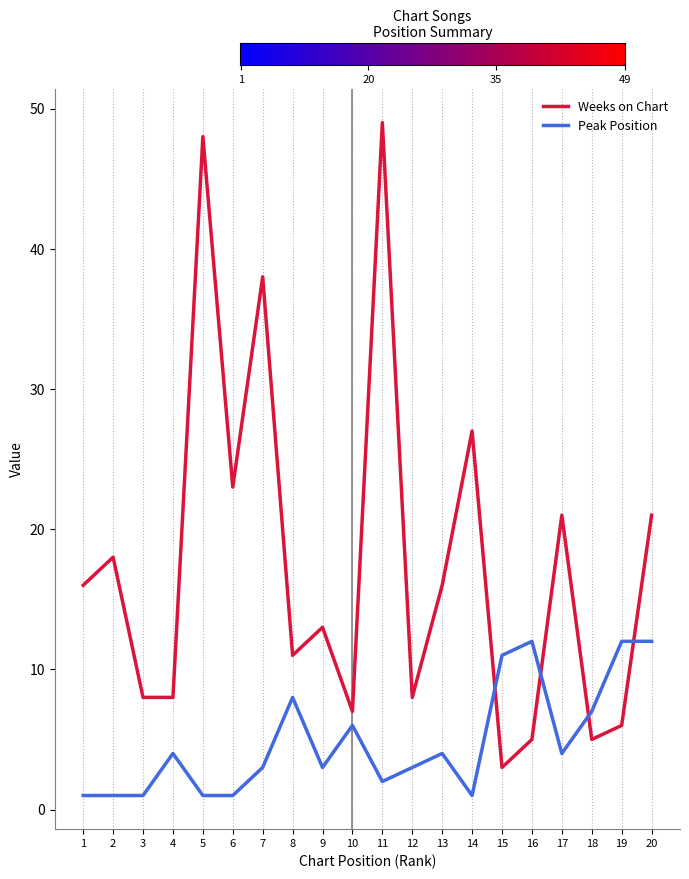

What are all the series names shown in the legend?

Weeks on Chart, Peak Position